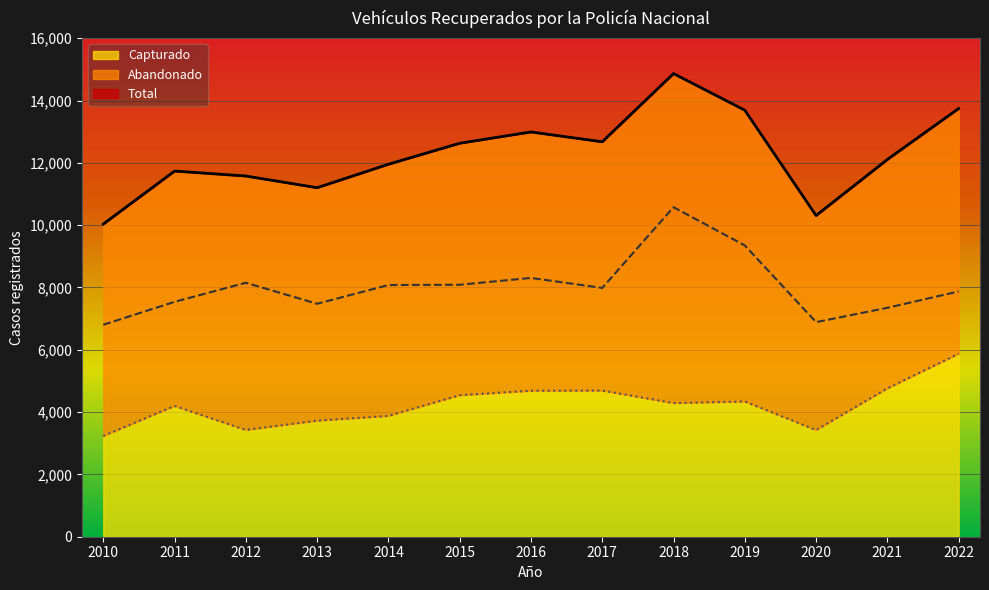

True or false: Abandonado and Capturado intersect in this chart.

False